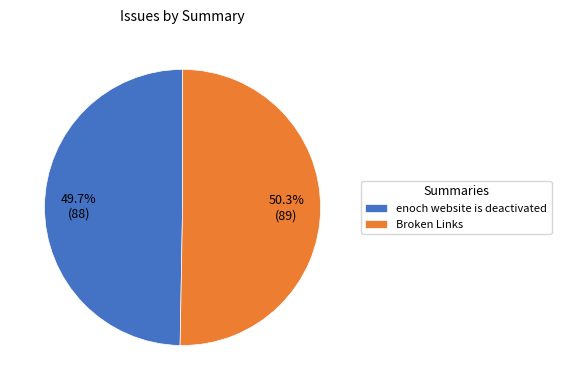

The enoch website is deactivated slice represents 50% of the pie. True or false?

True